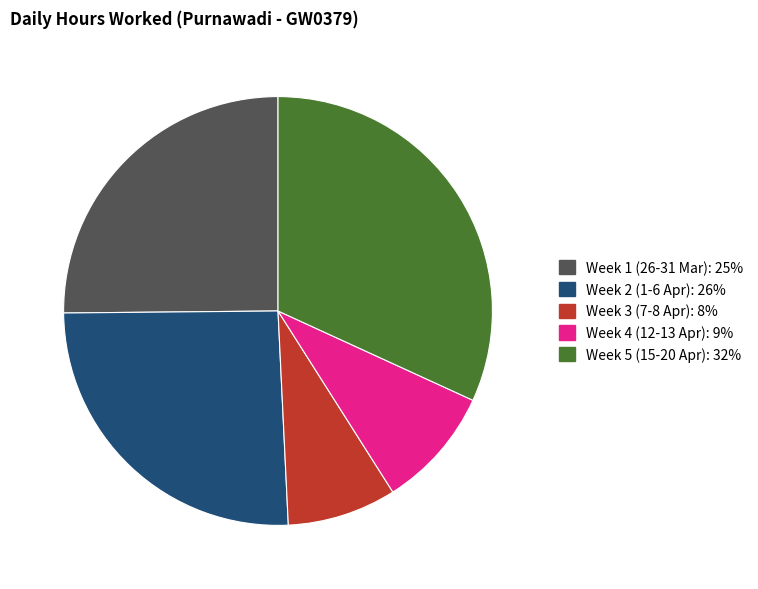

Does any single category account for the majority?

No